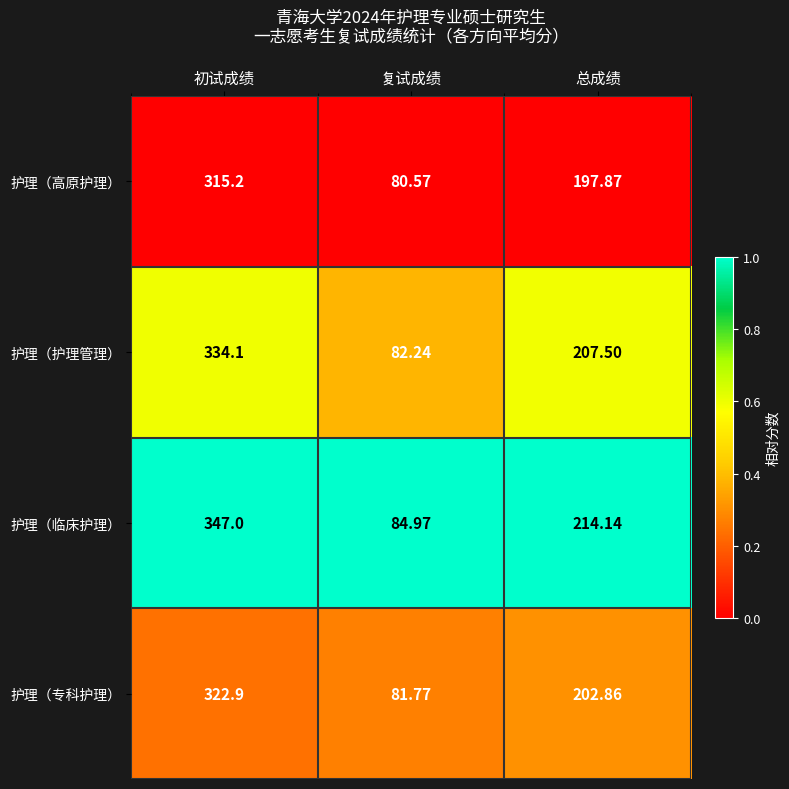

Which series has the widest spread of values?

护理（临床护理）